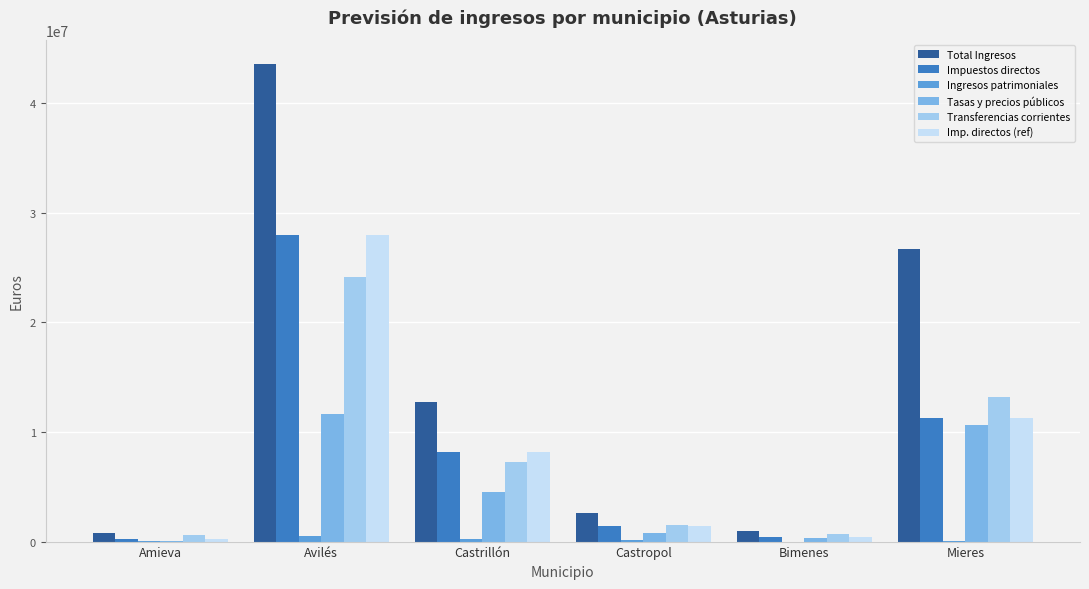

How many groups of bars are there?

6